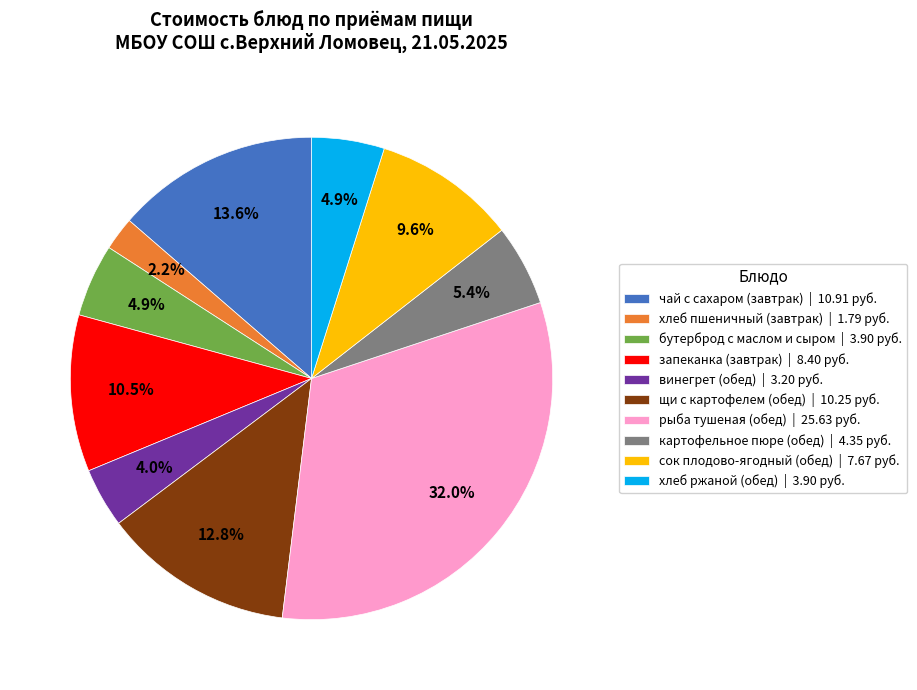

Between картофельное пюре (обед) and хлеб пшеничный (завтрак), which is larger?

картофельное пюре (обед)